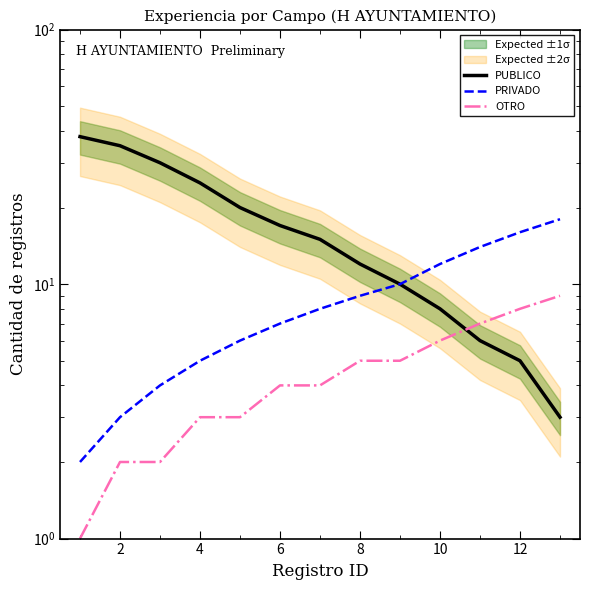

What is the label of the 3rd point from the left?

4